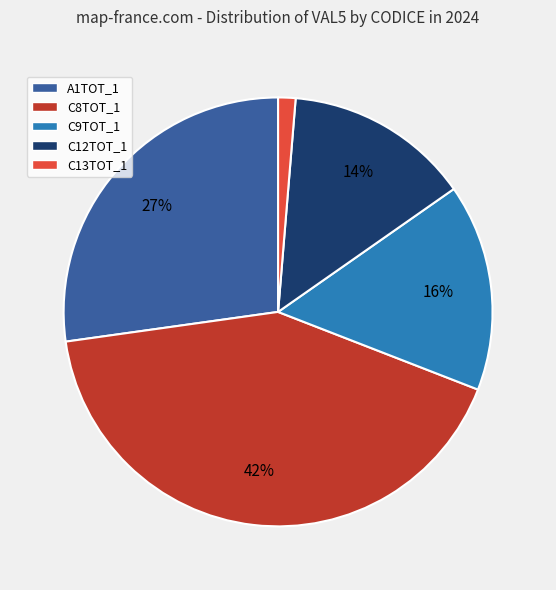

Does C9TOT_1 represent more than half of the total?

No